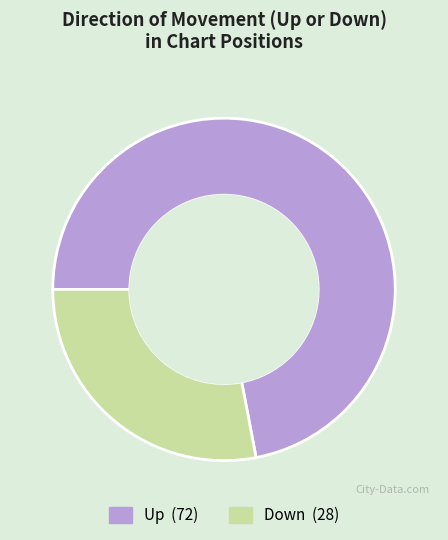

Is there a majority slice in this chart?

Yes